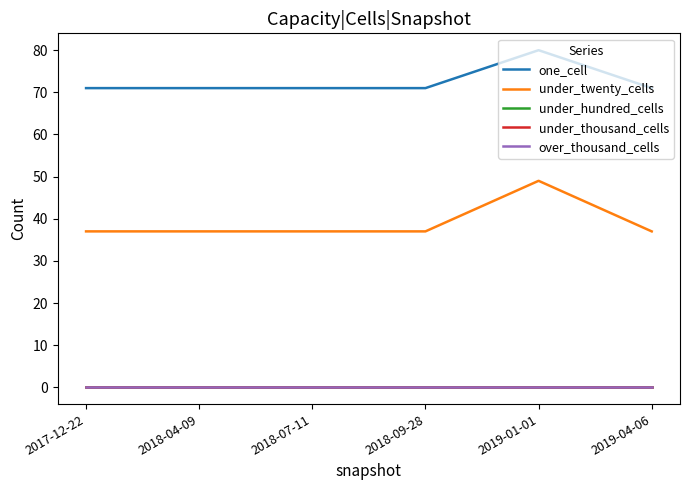

What is the label of the 1st point from the left?

2017-12-22